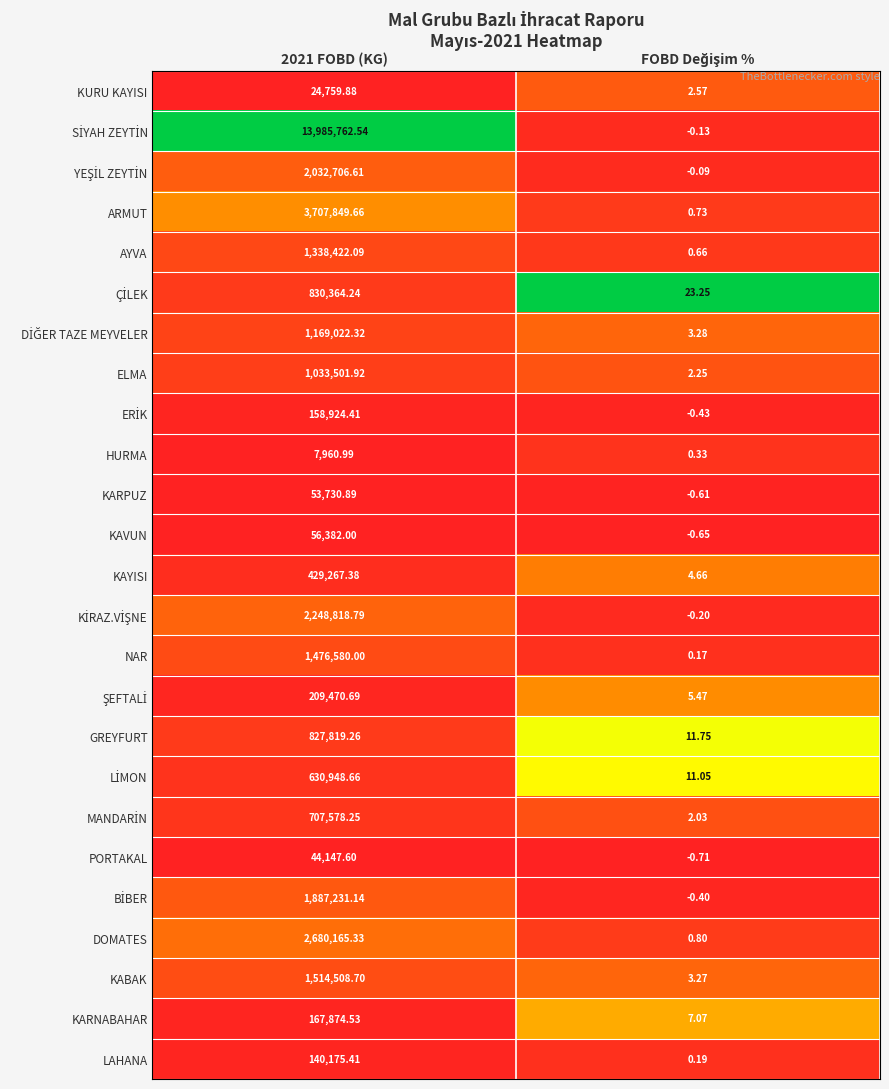

Count the number of data series in this chart.

25